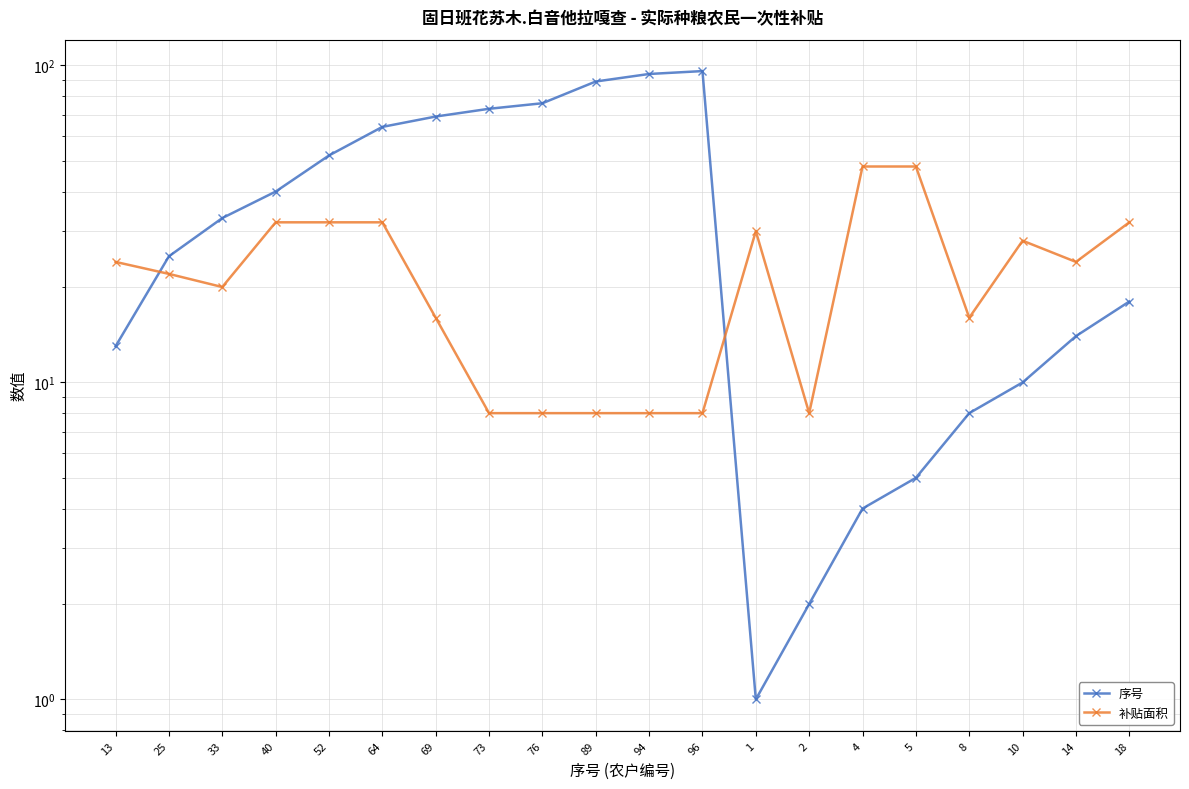

The value of 序号 at 13 is 13. True or false?

True